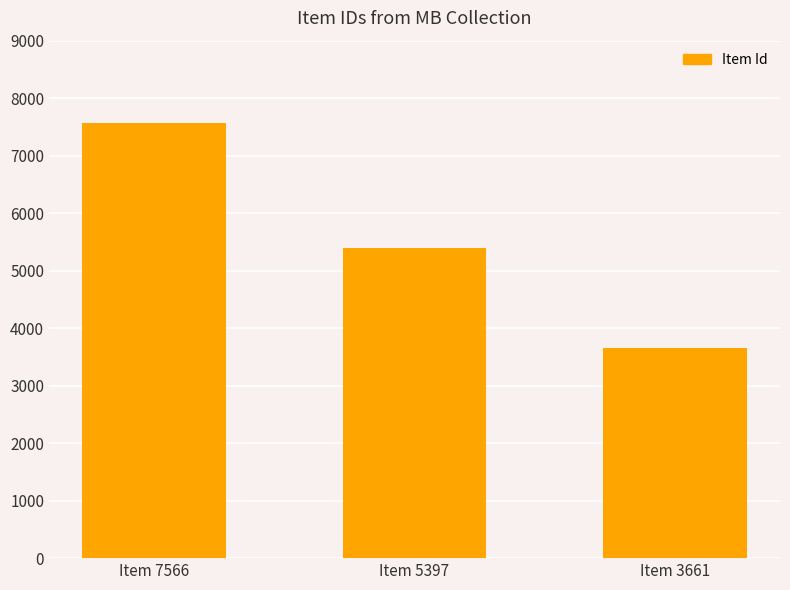

Approximately how many times larger is the value at Item 5397 compared to Item 7566?

0.7